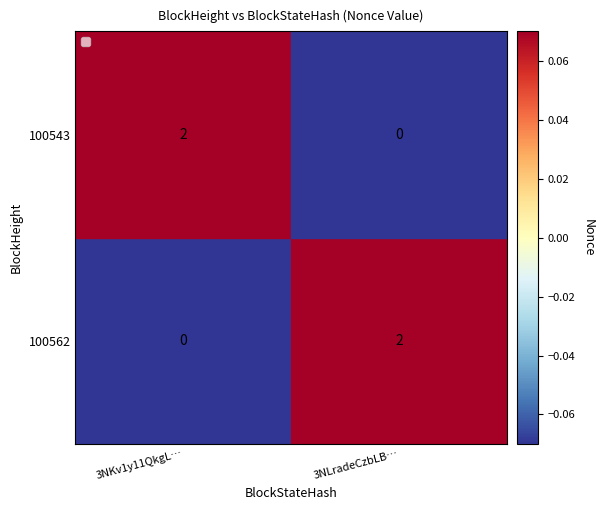

Is it true that 100562 equals 0 at 3NKv1y11QkgL…?

True